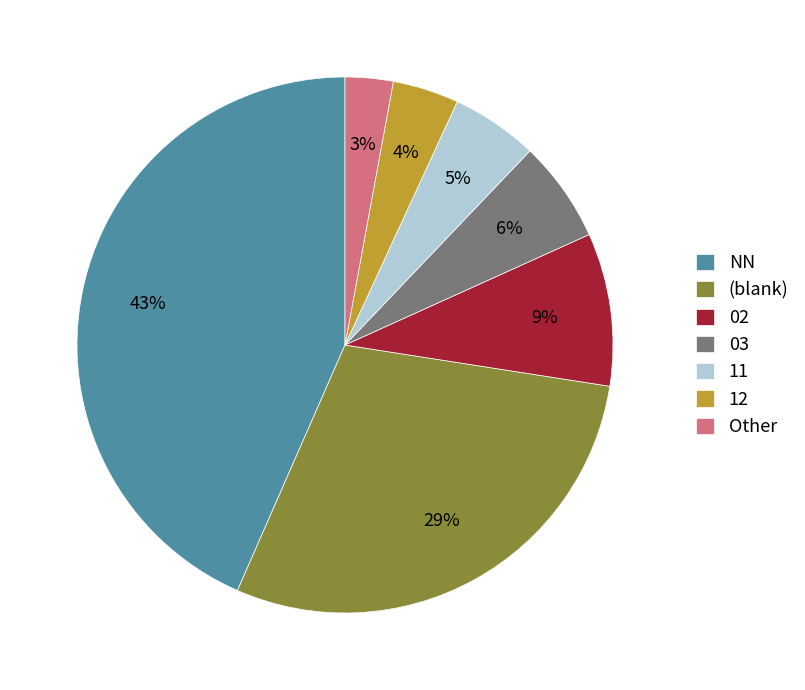

Which slice is the smallest?

Other